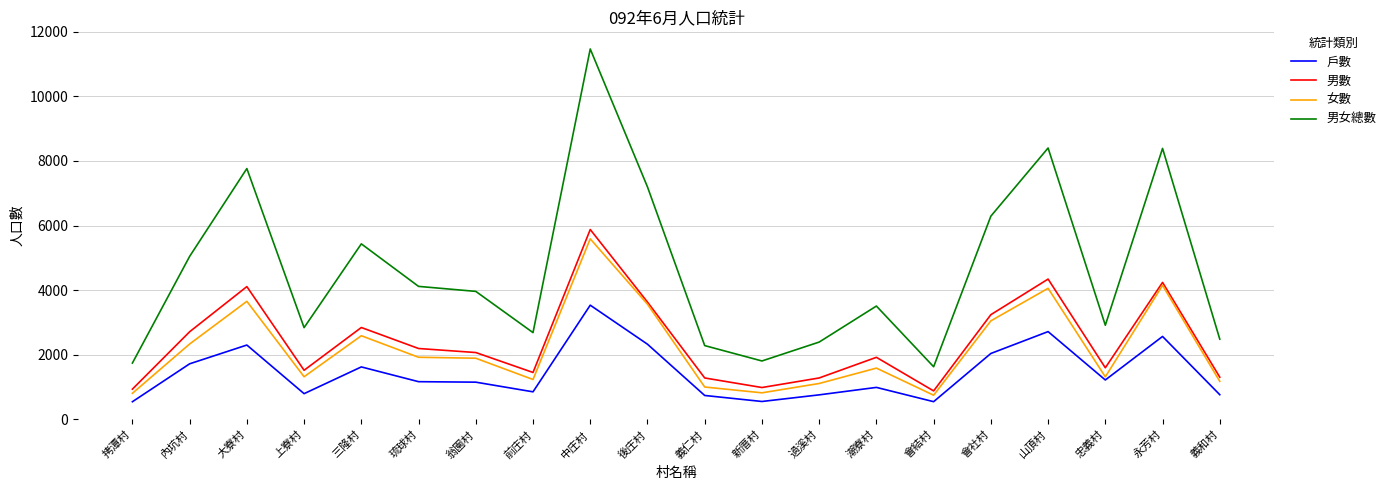

Where is the first local minimum for 男女總數?

上寮村